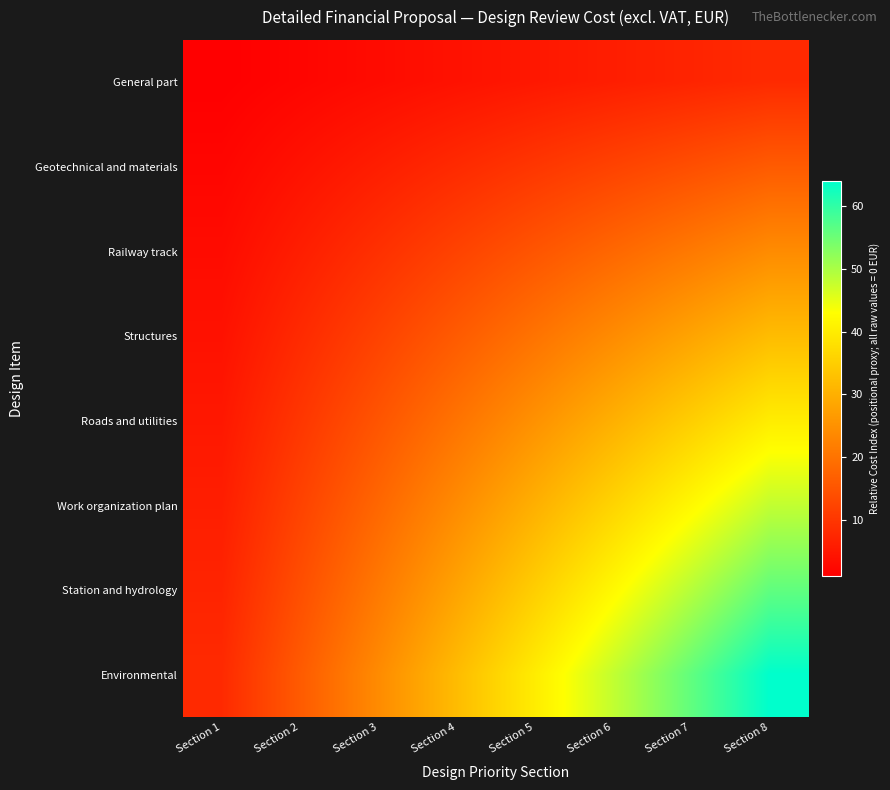

What is the maximum value shown in the chart?

64